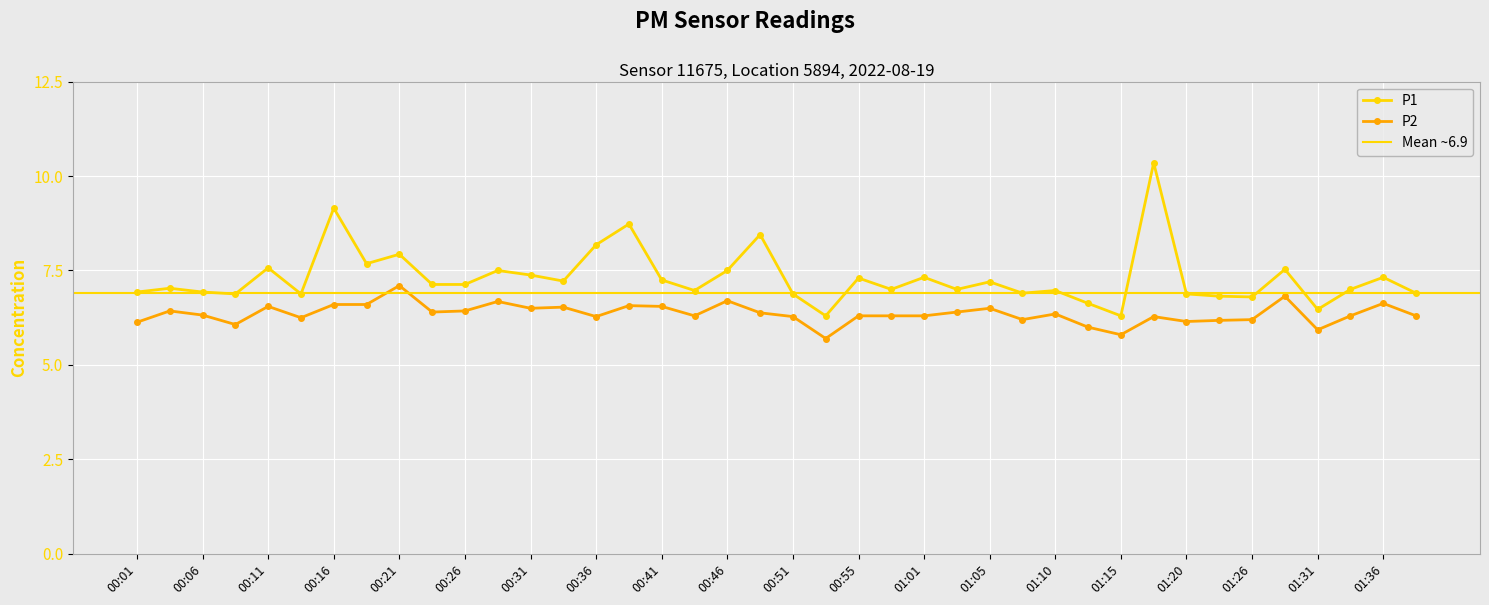

Is this an area chart (filled region under the line)?

No